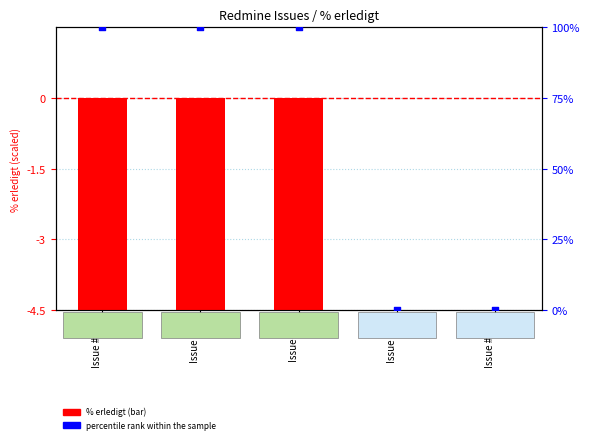

Is the value of percentile rank within the sample at Issue #699 greater than the value of % erledigt at Issue #96?

Yes